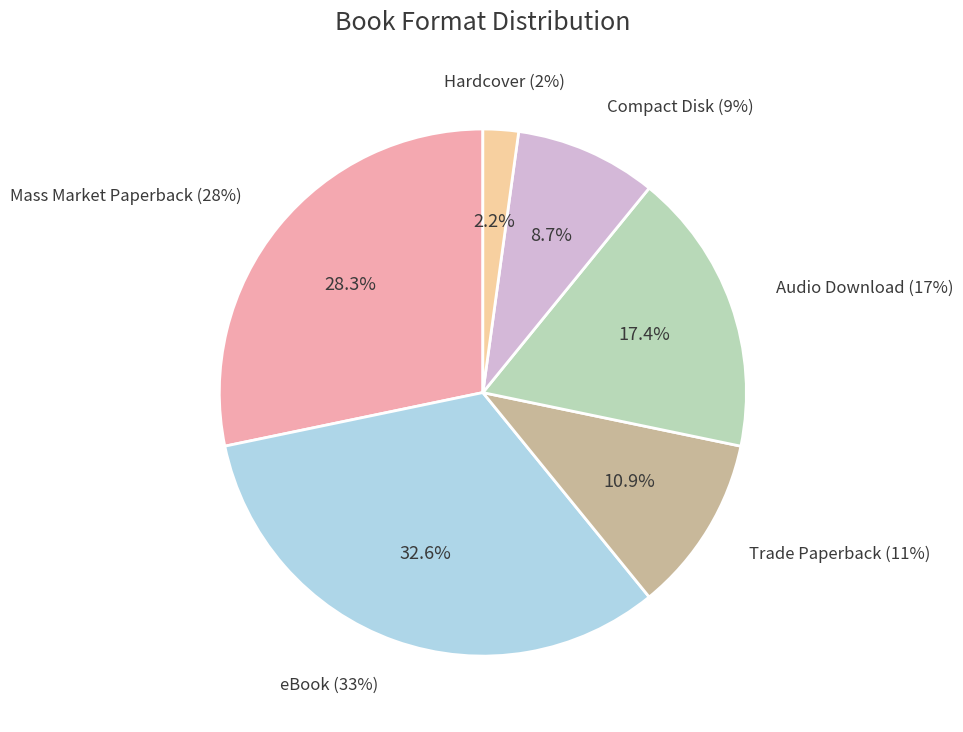

To the nearest percent, what percentage of the pie is Audio Download?

17%